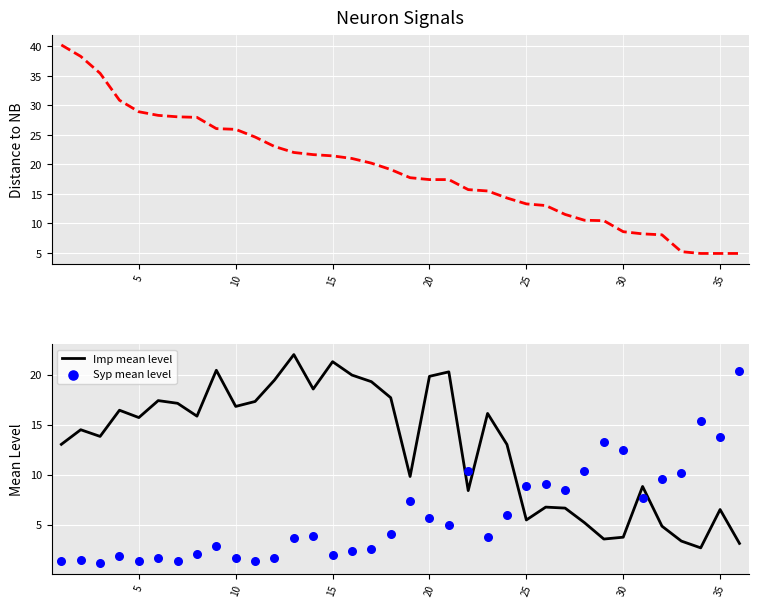

At how many categories does at least one series exceed 6?

36